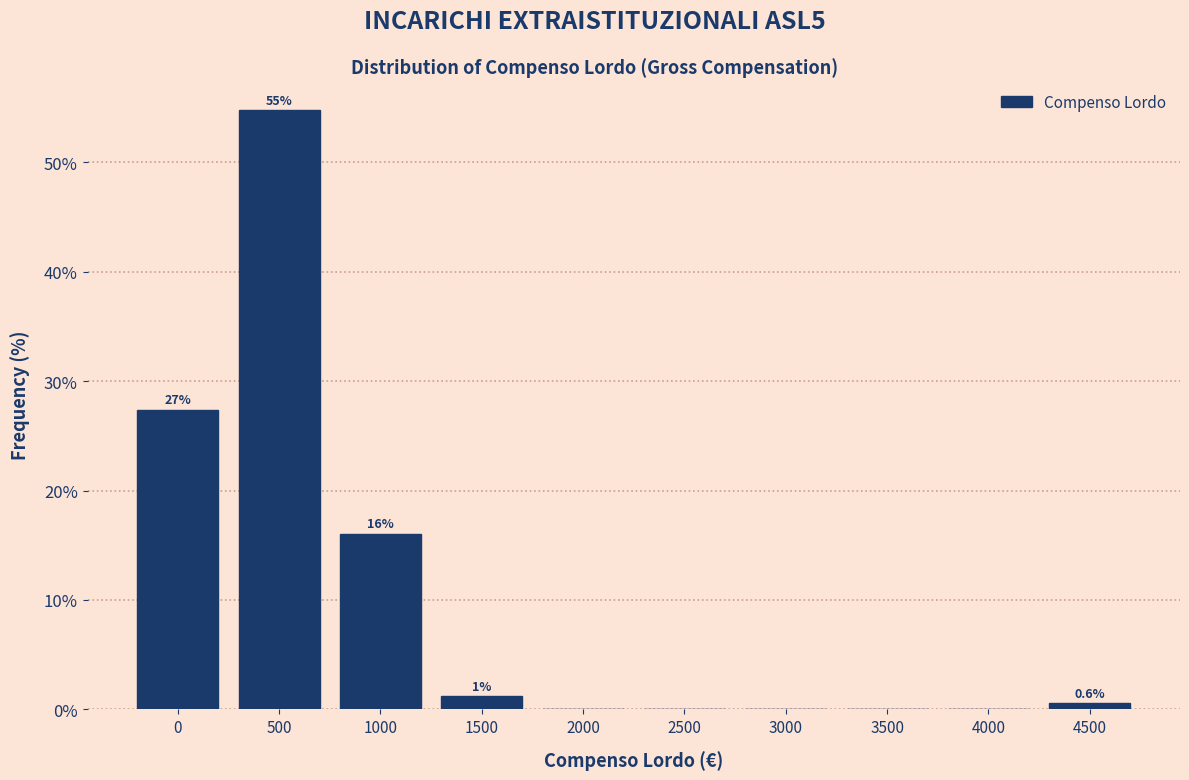

What value does the data have at 0?

27.4